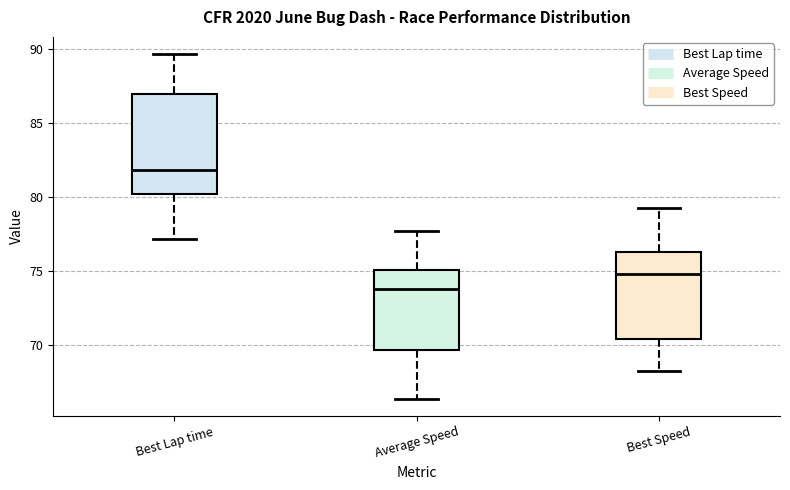

Which box has the lowest median line?

Average Speed